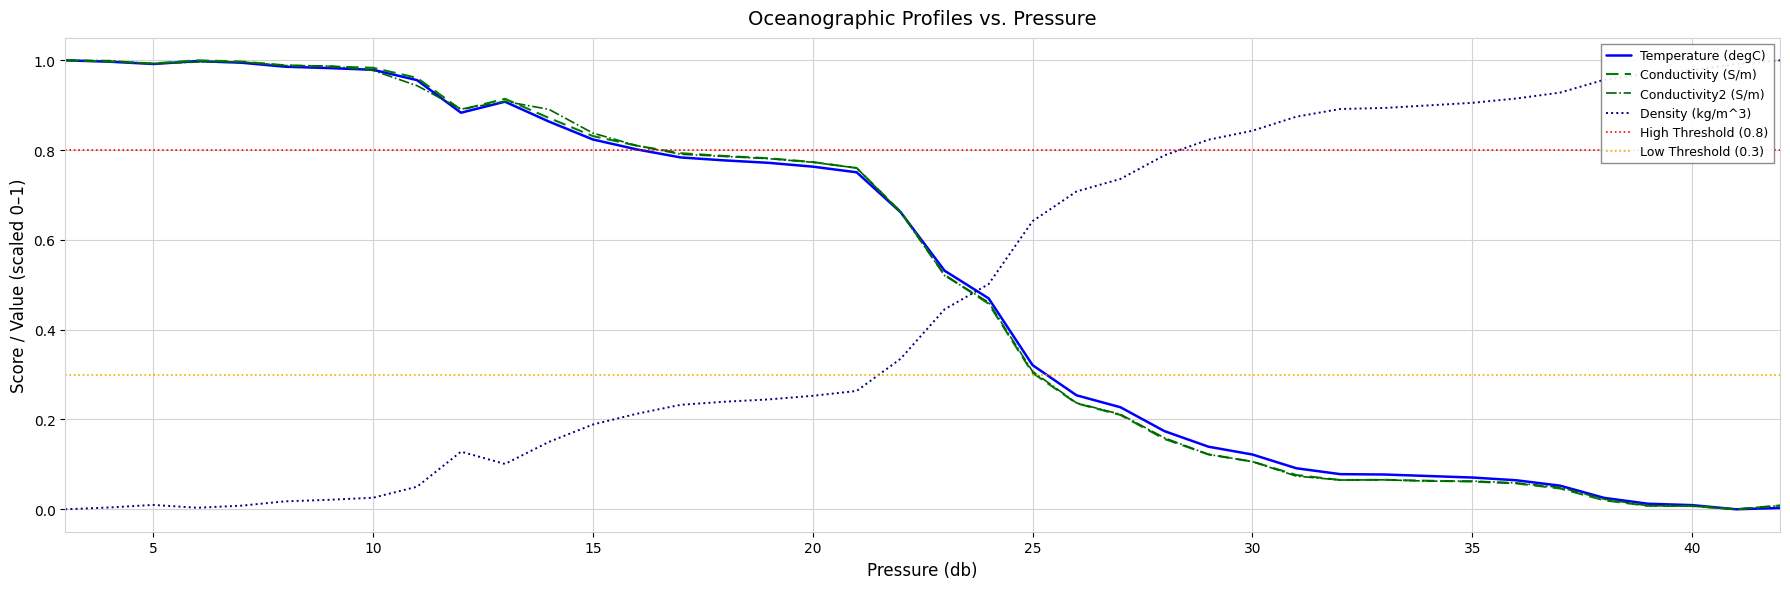

The value of Density (kg/m^3) at 30 is 1.1. True or false?

False